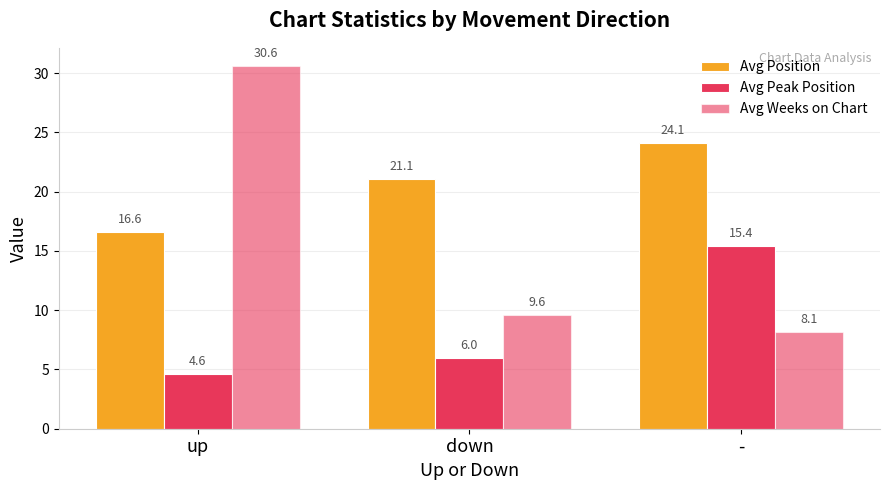

What is the maximum value for Avg Position?

24.1